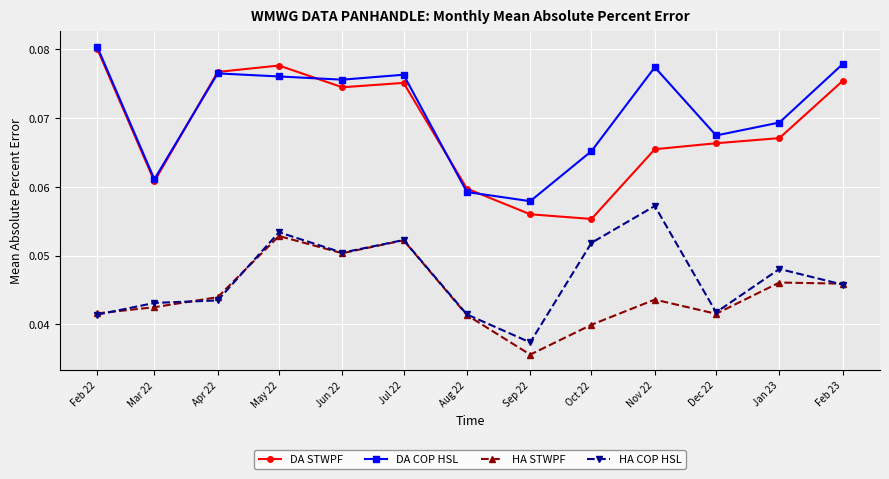

Between Jun 22 and Jul 22, which series saw the biggest shift?

HA STWPF